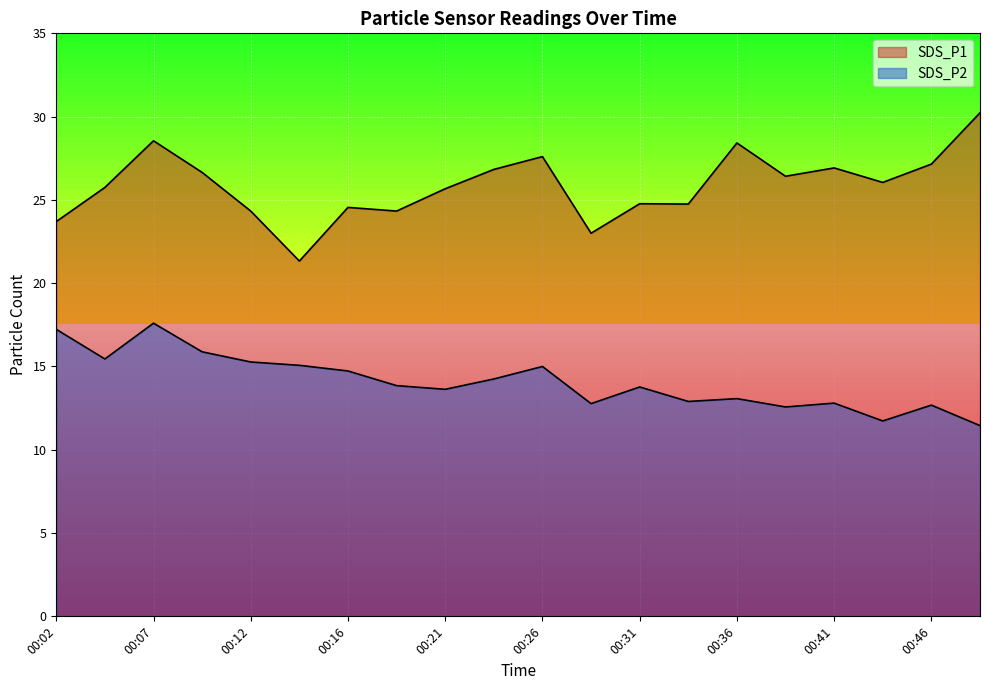

What is the spread (max minus min) of values at 00:43?

14.3